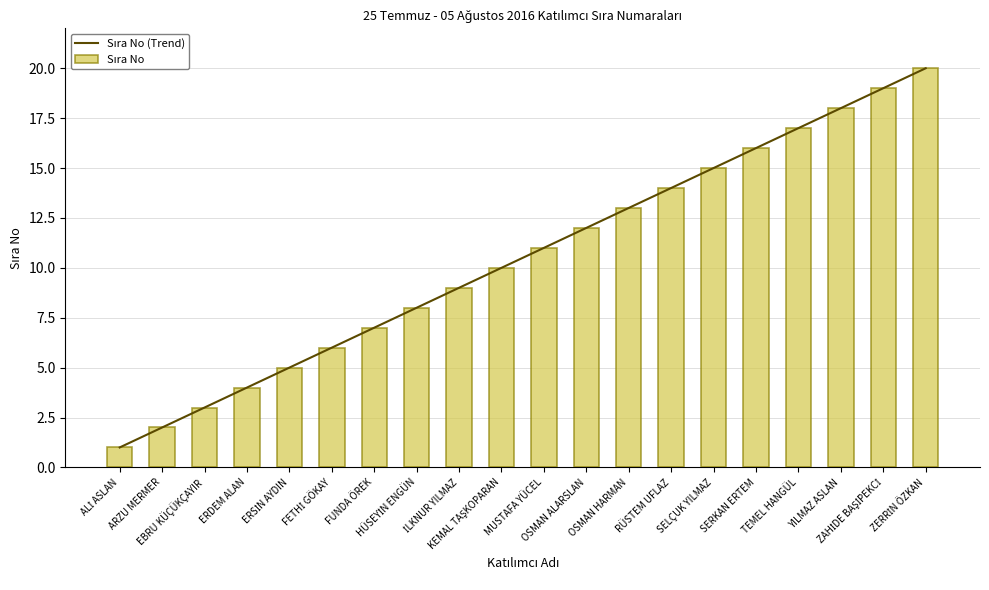

Rank the categories by Sıra No value from lowest to highest.

ALİ ASLAN, ARZU MERMER, EBRU KÜÇÜKÇAYIR, ERDEM ALAN, ERSİN AYDIN, FETHİ GÖKAY, FUNDA ÖREK, HÜSEYİN ENGÜN, İLKNUR YILMAZ, KEMAL TAŞKOPARAN, MUSTAFA YÜCEL, OSMAN ALARSLAN, OSMAN HARMAN, RÜSTEM UFLAZ, SELÇUK YILMAZ, SERKAN ERTEM, TEMEL HANGÜL, YILMAZ ASLAN, ZAHİDE BAŞİPEKCİ, ZERRİN ÖZKAN